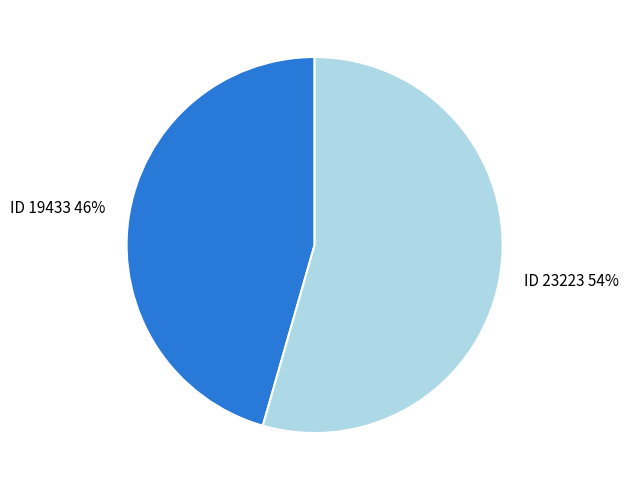

Count the number of slices in the pie.

2